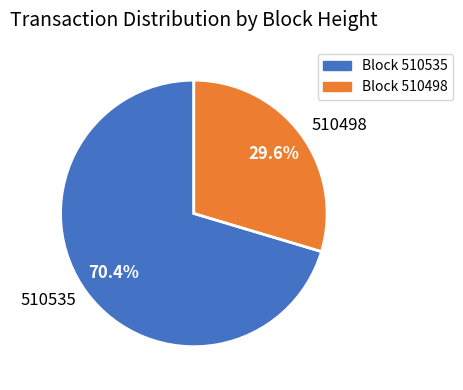

What percentage is NOT represented by 510498?

70.4%